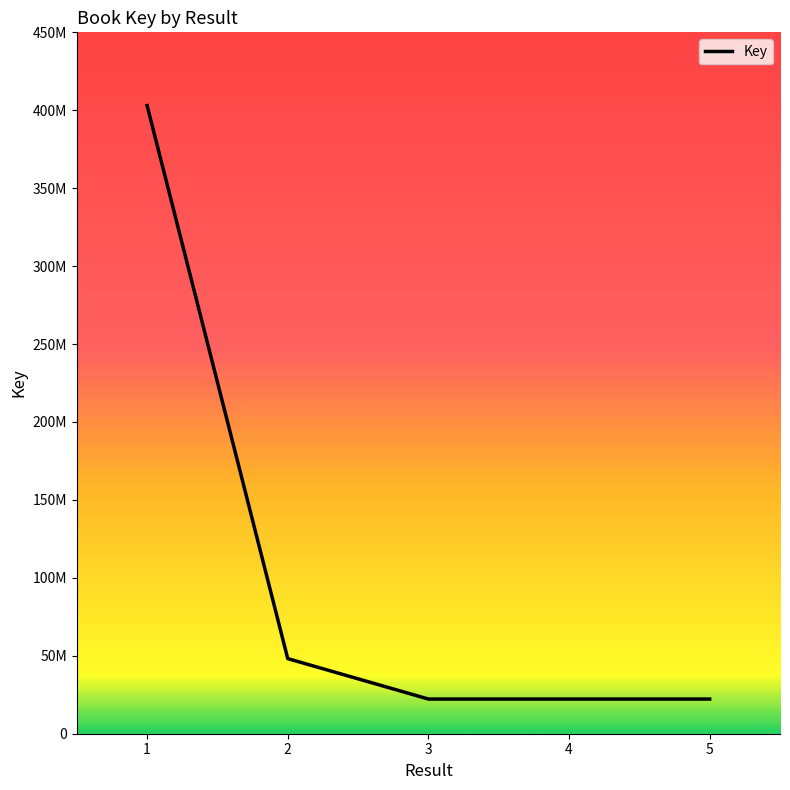

The value at 1 is 676868801. True or false?

False